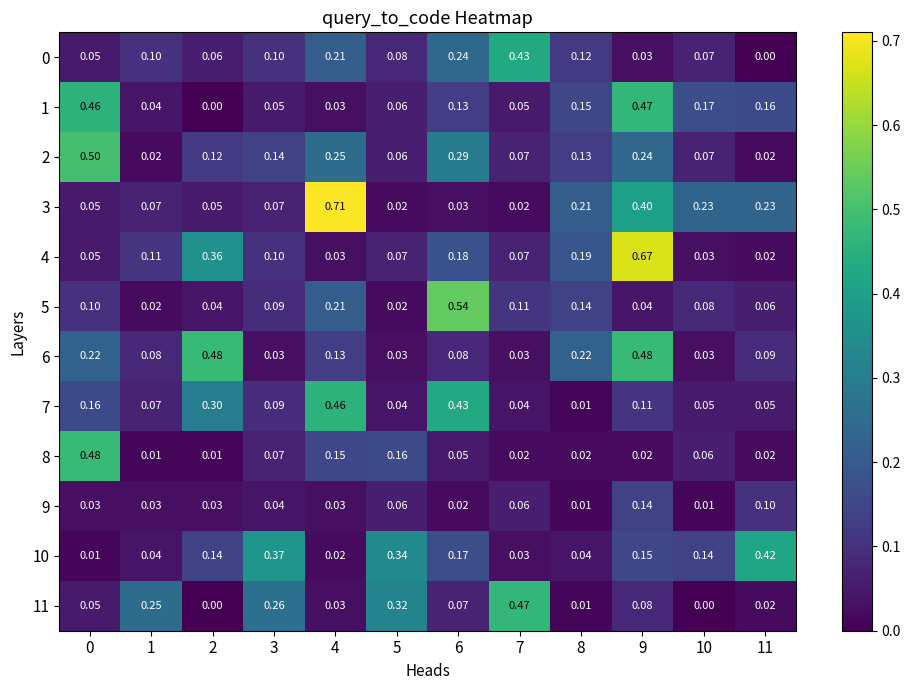

Is the value of 11 at 8 greater than the value of 5 at 4?

No